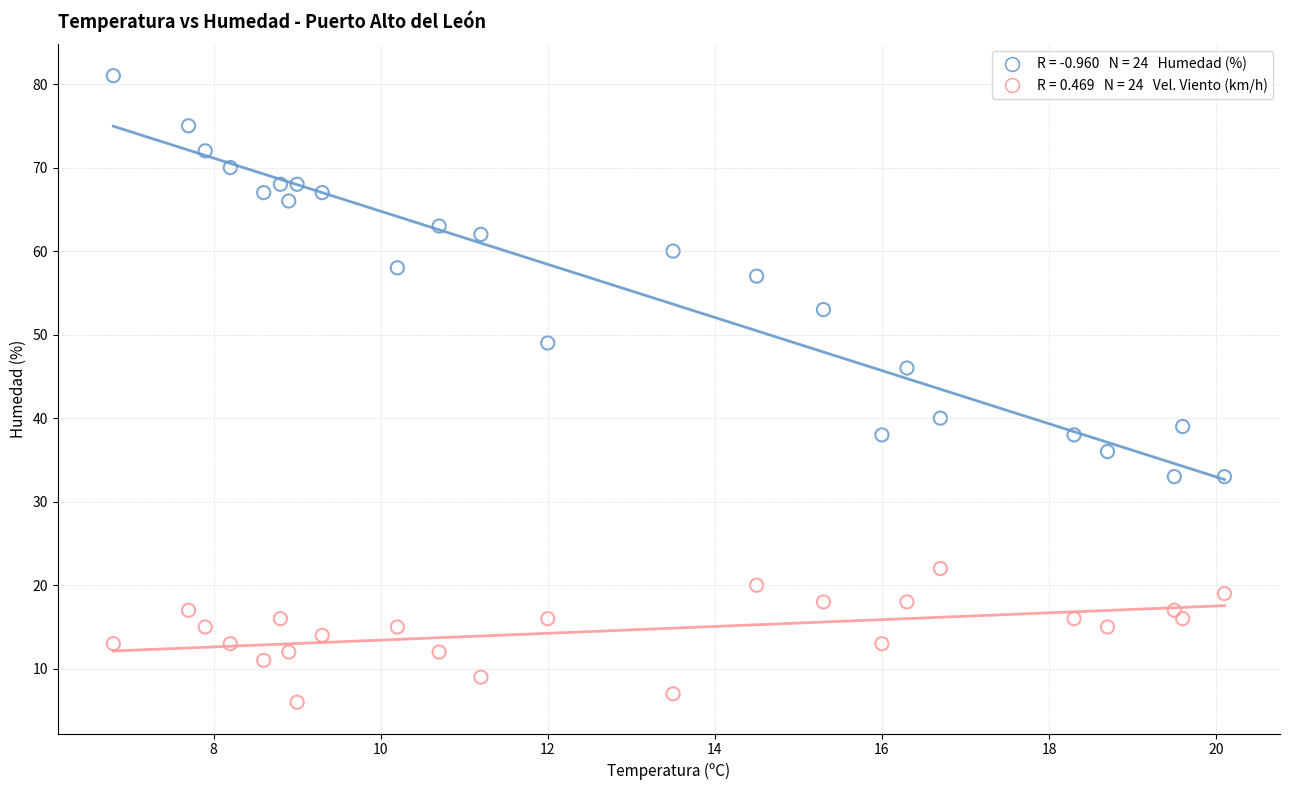

Across all data points, what is the range of Y values (max minus min)?

75